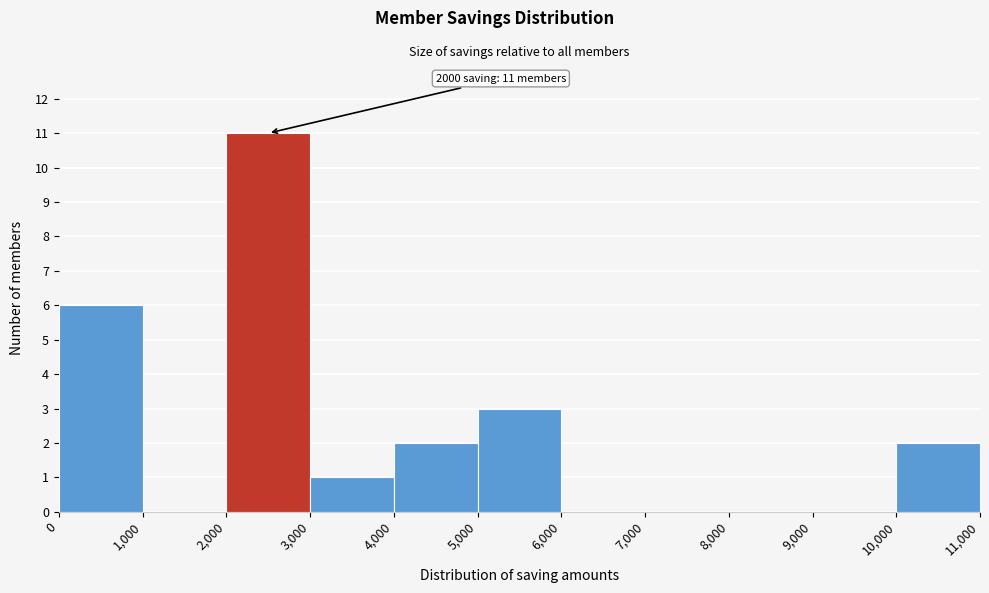

Over which range of the x-axis is the bar tallest?

2,000 to 3,000